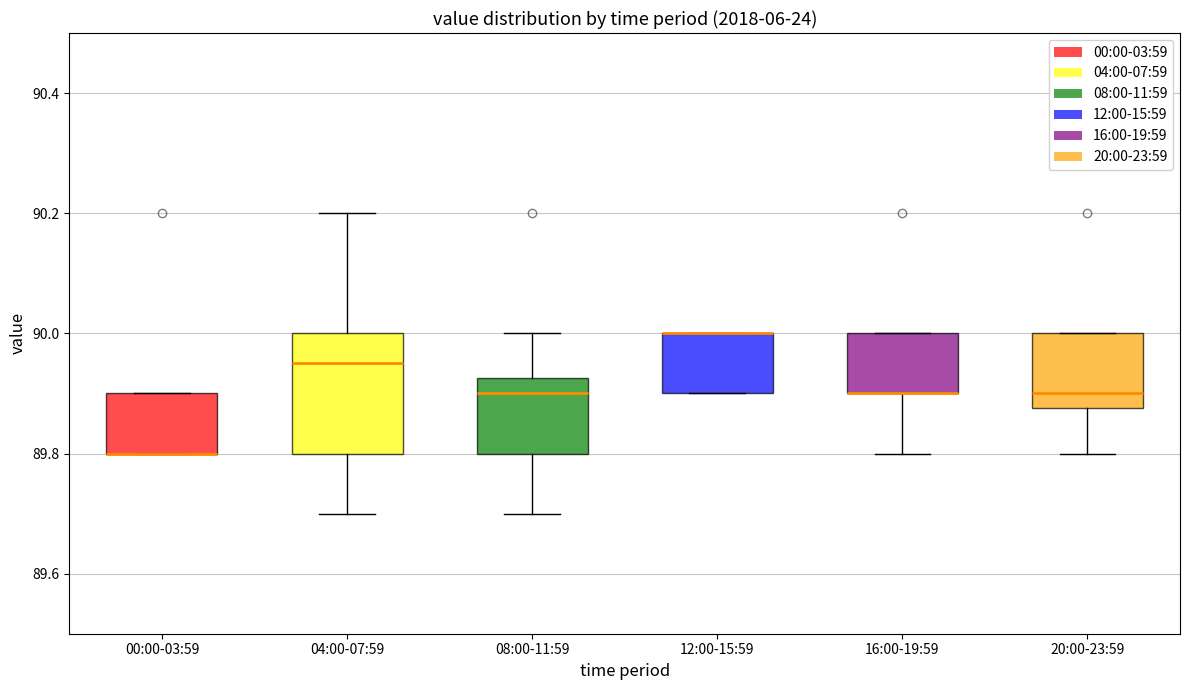

Reading left to right, transcribe this box plot: for each box, give where its median line is, the range the box spans, and where its two whiskers end, as read against the y-axis. The values are not printed on the chart, so give them approximately, as read against the axis.

00:00-03:59: median 89.80 (drawn on the box's lower edge), box 89.80 to 89.90, whiskers 89.80 to 89.90
04:00-07:59: median 89.96, box 89.80 to 90.00, whiskers 89.70 to 90.20
08:00-11:59: median 89.90, box 89.80 to 89.92, whiskers 89.70 to 90.00
12:00-15:59: median 90.00 (drawn on the box's upper edge), box 89.90 to 90.00, whiskers 89.90 to 90.00
16:00-19:59: median 89.90 (drawn on the box's lower edge), box 89.90 to 90.00, whiskers 89.80 to 90.00
20:00-23:59: median 89.90, box 89.88 to 90.00, whiskers 89.80 to 90.00